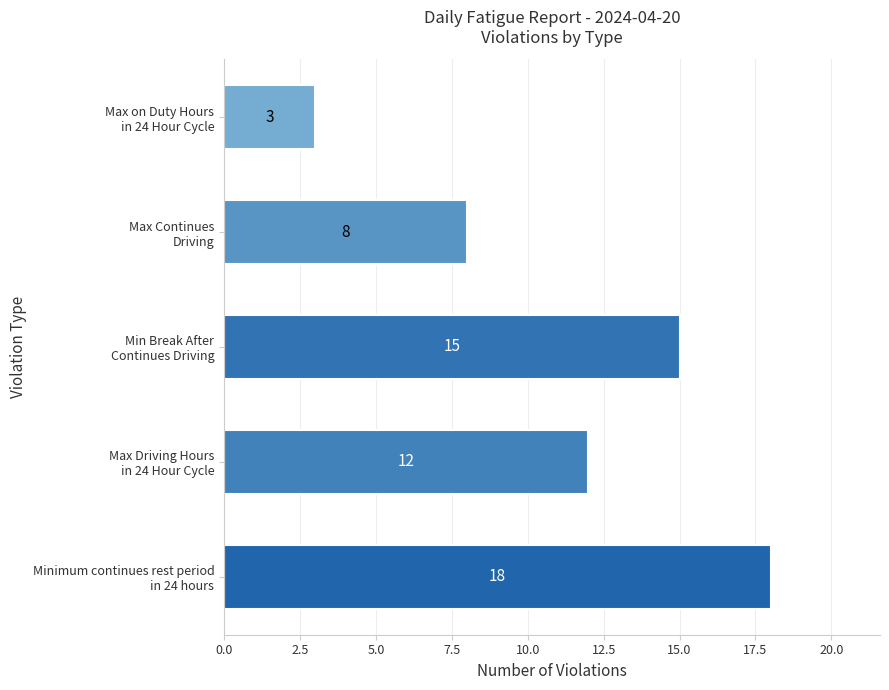

Reading bottom to top, transcribe all the data shown in this chart.

18	12	15	8	3